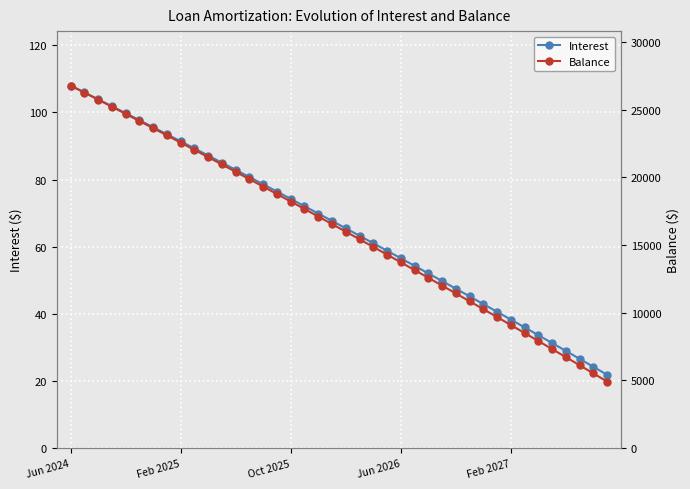

The value of Balance at 6 is 5475.4. True or false?

False